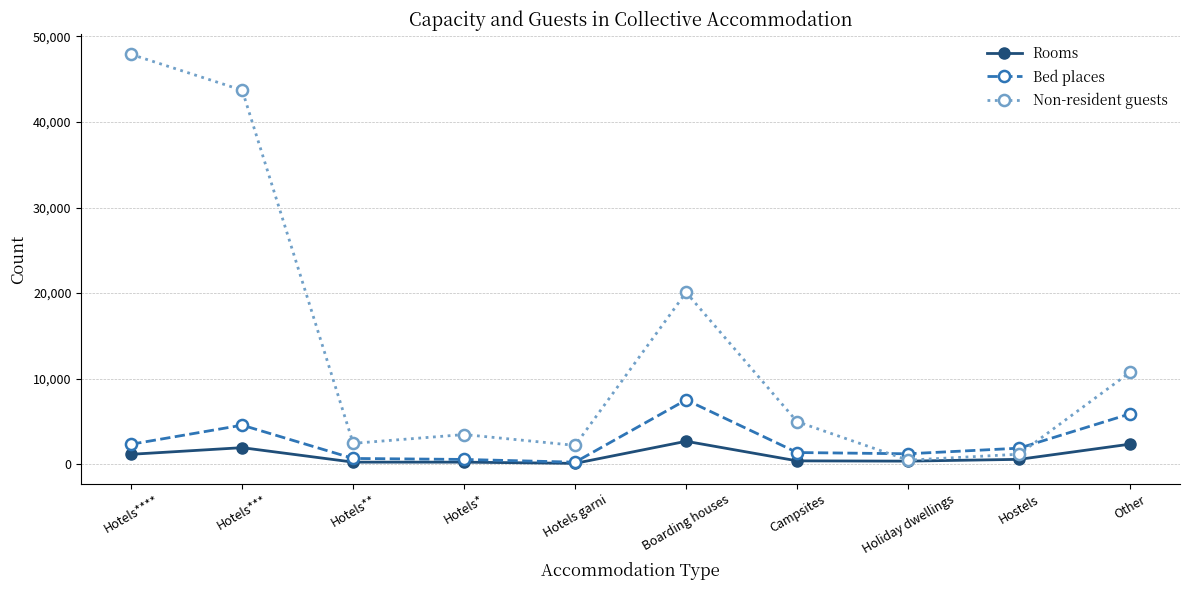

What is the difference between the highest and lowest values at Other?

8396